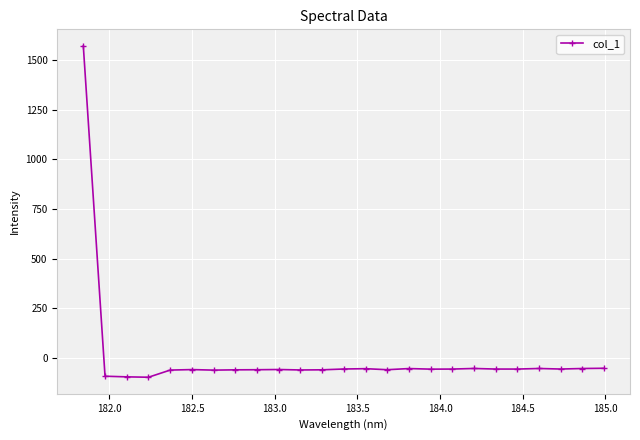

True or false: there are more than 0 points higher than both neighbors.

True